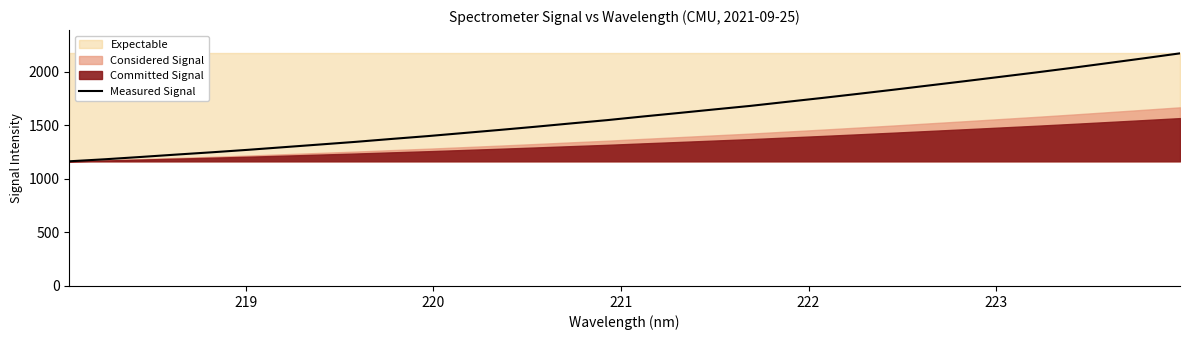

What is the average value?

1603.1